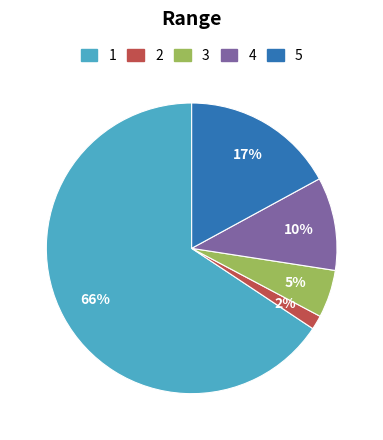

To the nearest percent, what is the average slice percentage?

20%